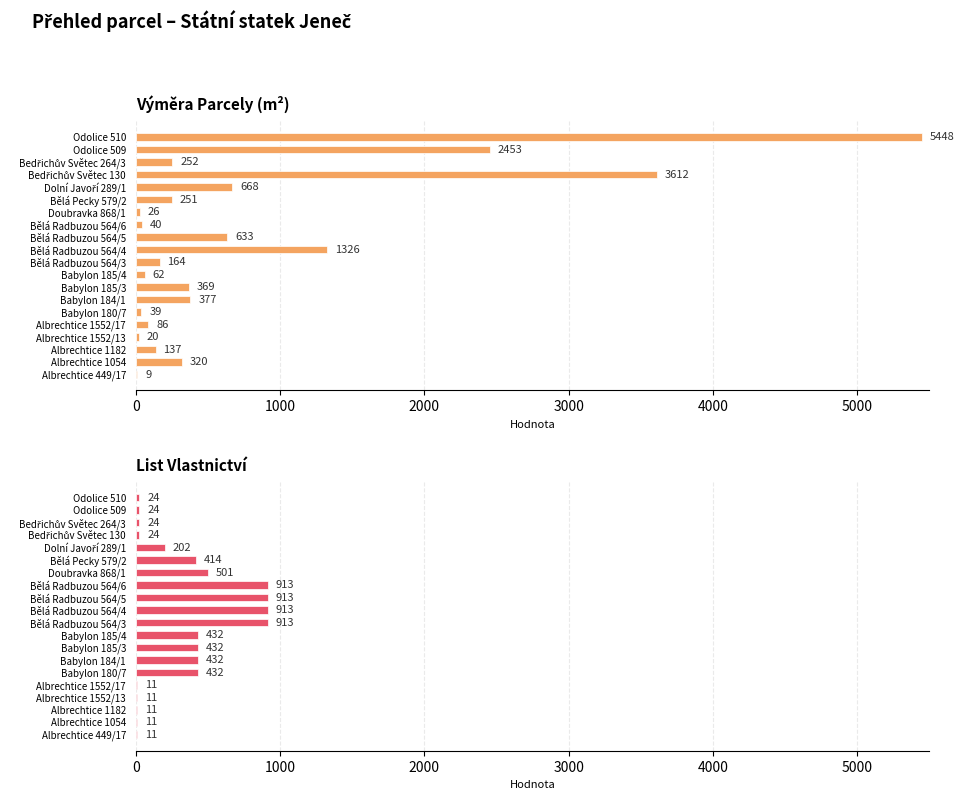

What is the spread (max minus min) of values at Bělá Radbuzou 564/4?

413